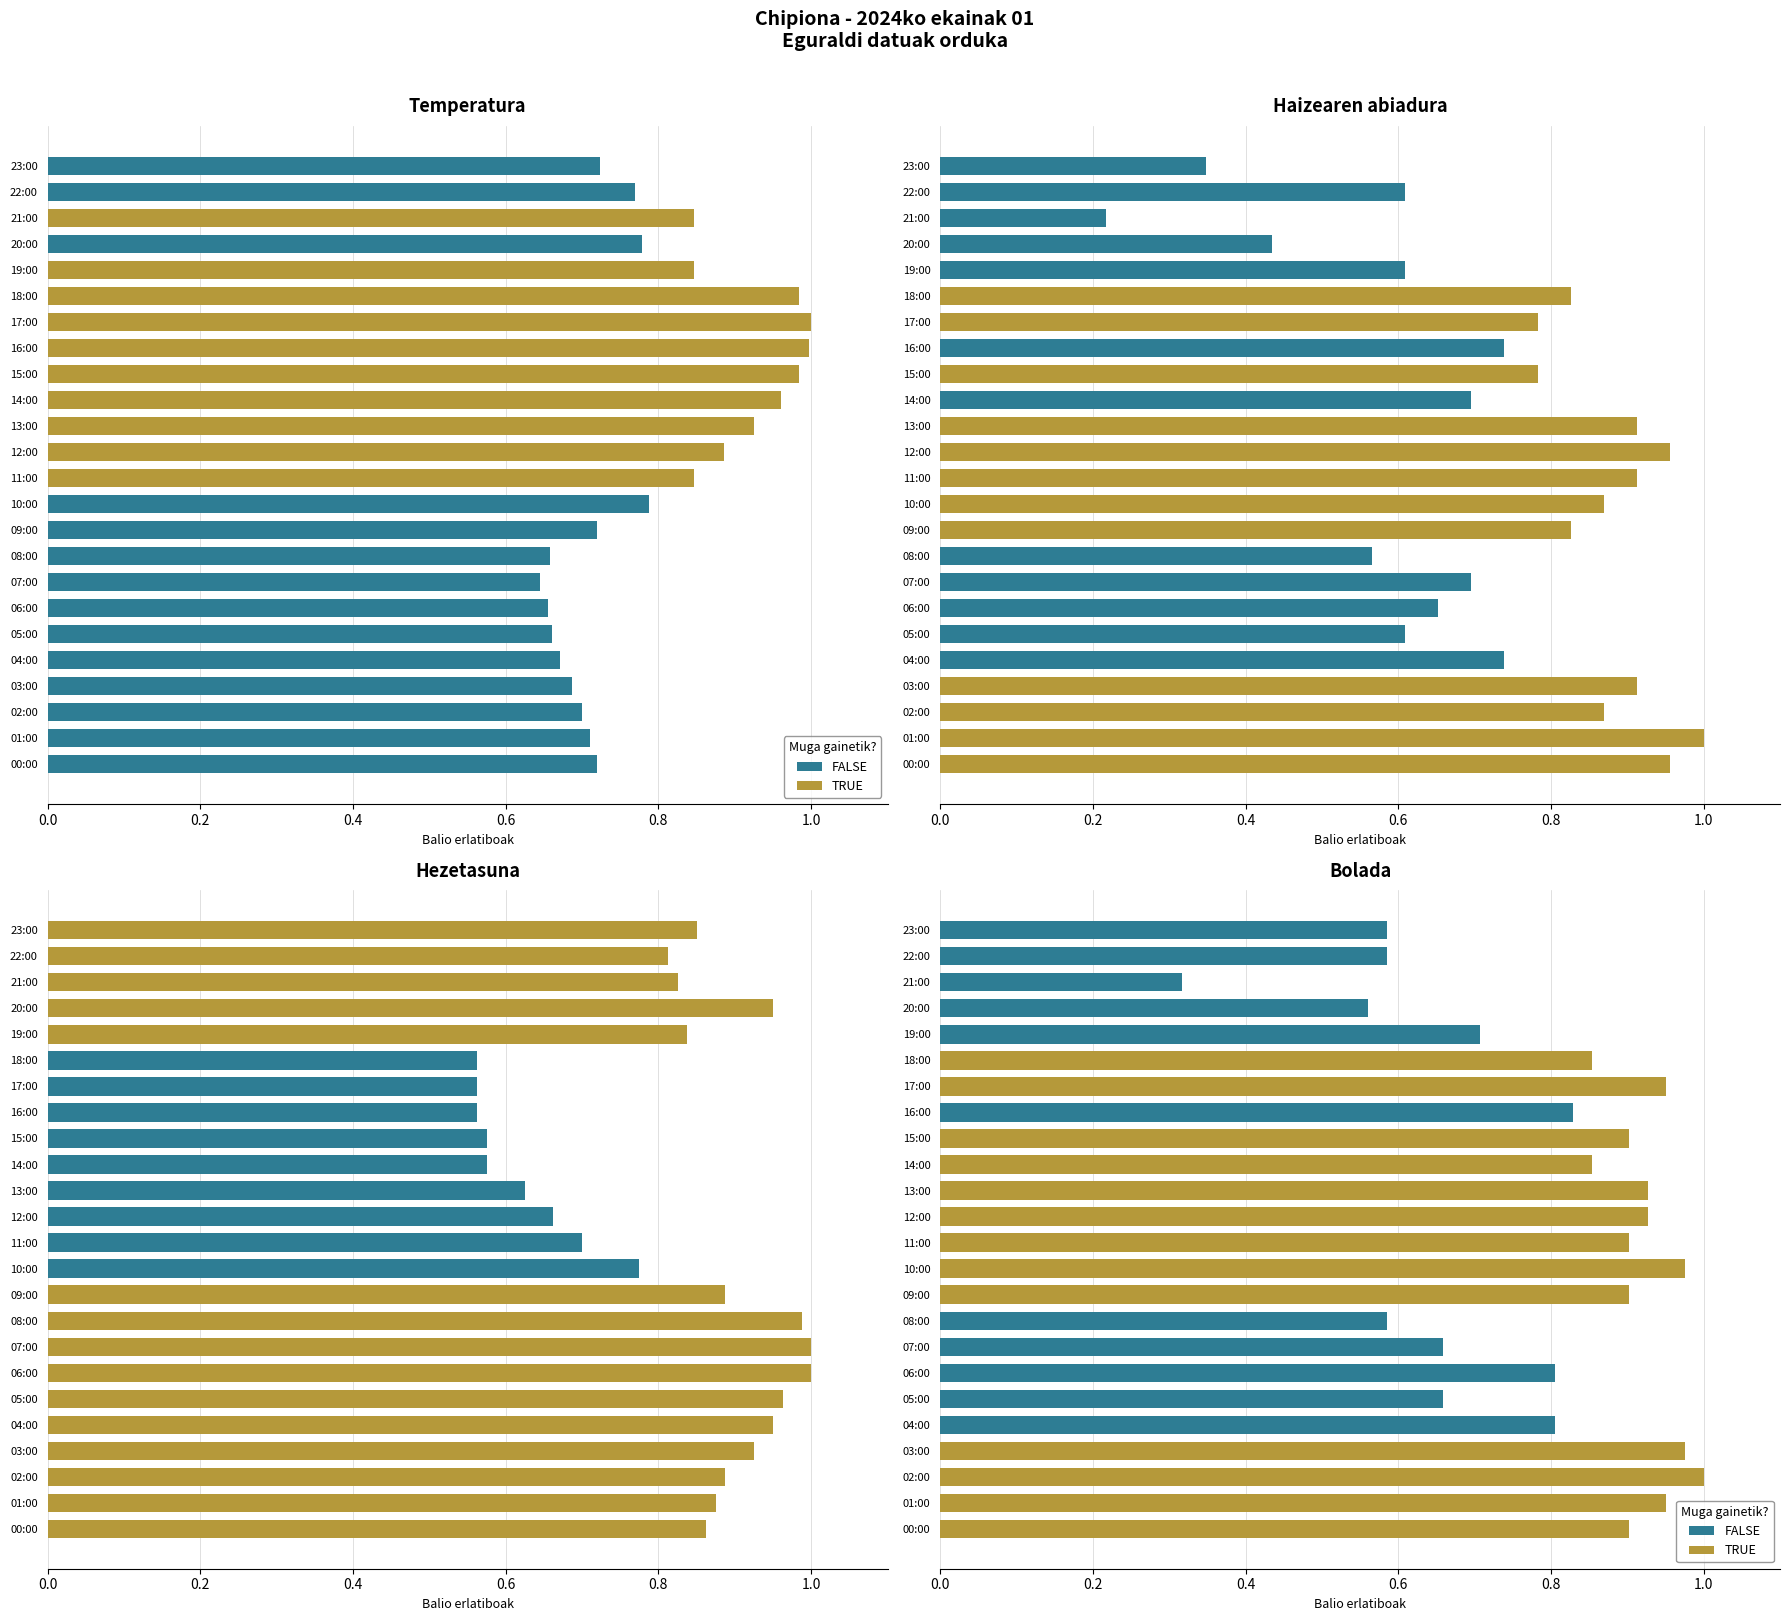

What is the lowest value of the Hezetasuna (%) series?

0.6